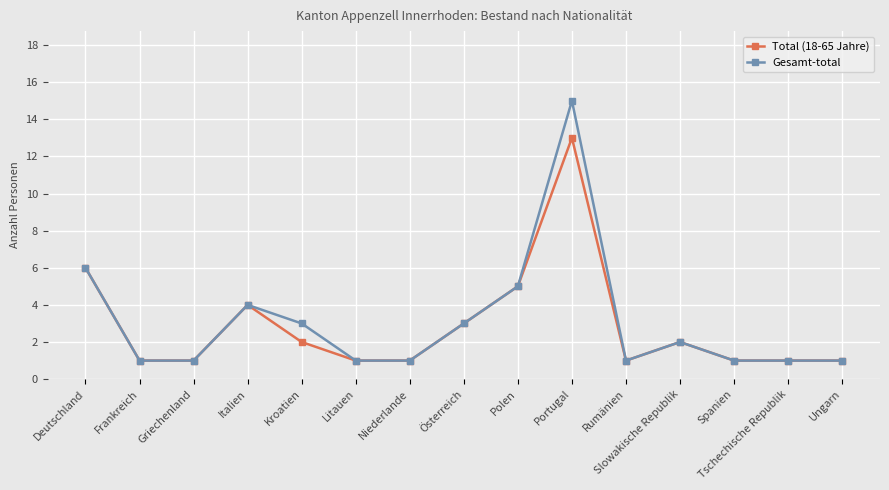

Is the value of Total (18-65 Jahre) at Polen greater than the value of Gesamt-total at Slowakische Republik?

Yes